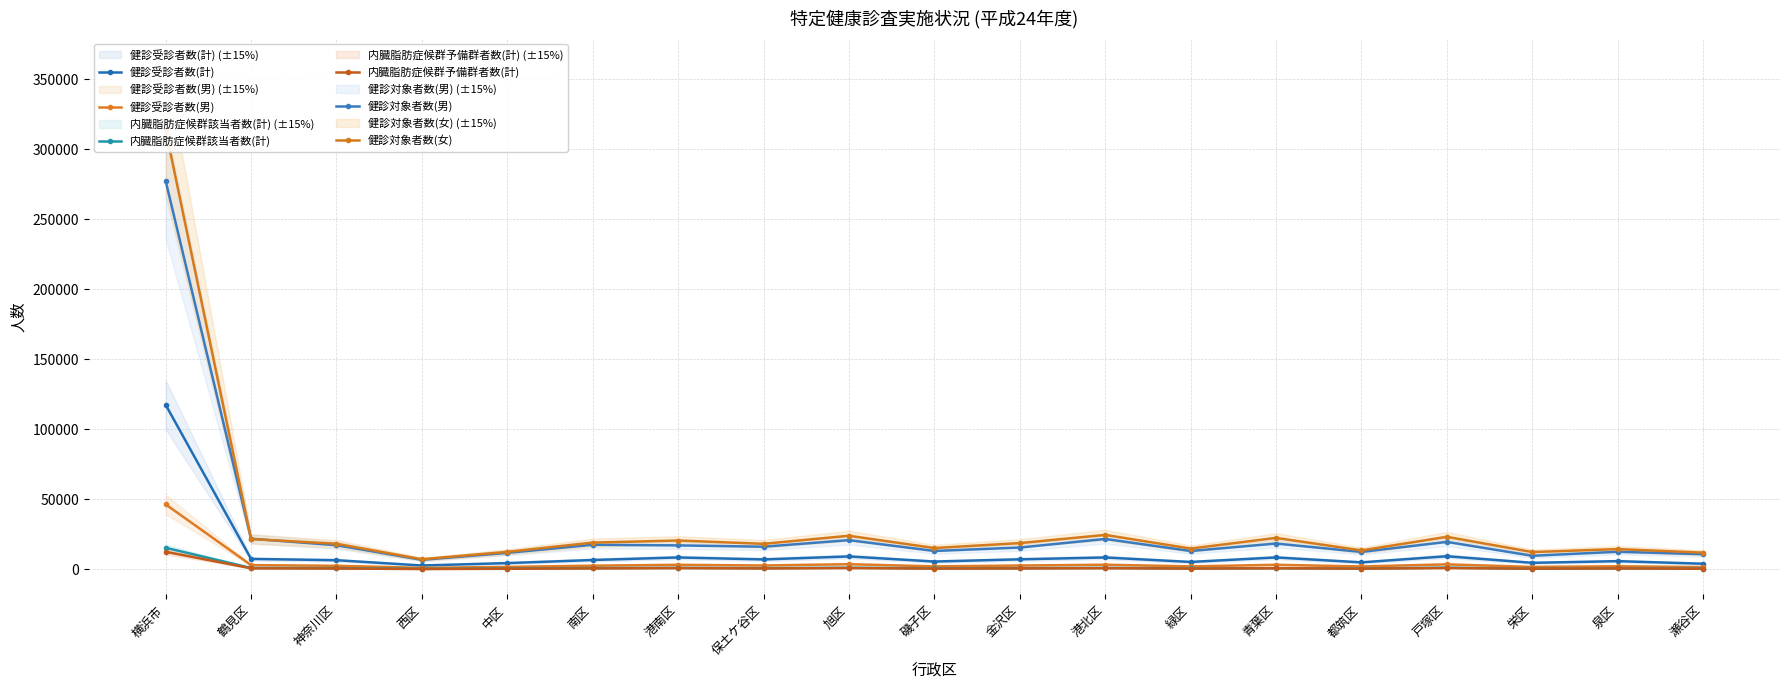

Which has a higher value, 神奈川区 or 港南区?

港南区